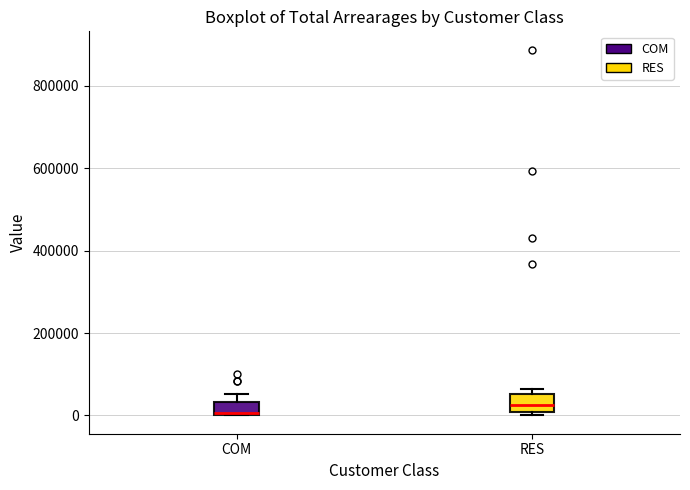

Reading left to right, read every box against the y-axis: the position of its median line, the range the box covers, and the ends of its whiskers. The values are not printed on the chart, so give them approximately, as read against the axis.

COM: median 0, box 0 to 40000, whiskers 0 to 60000
RES: median 20000, box 0 to 60000, whiskers 0 (just below the box's lower edge) to 60000 (just above the box's upper edge)